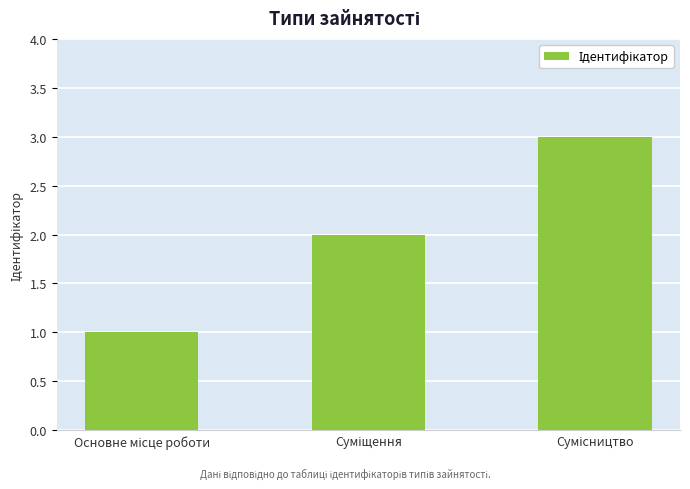

What is the sum of all values?

6